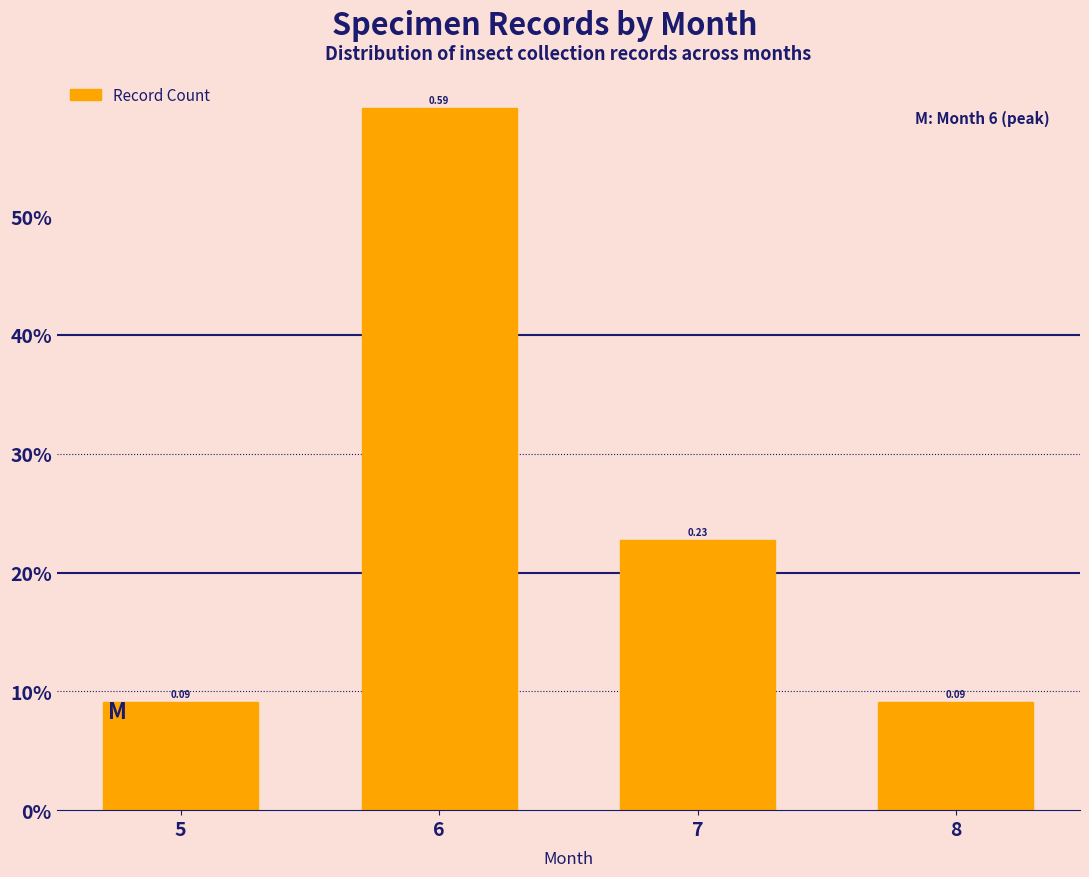

Are the bars horizontal?

No